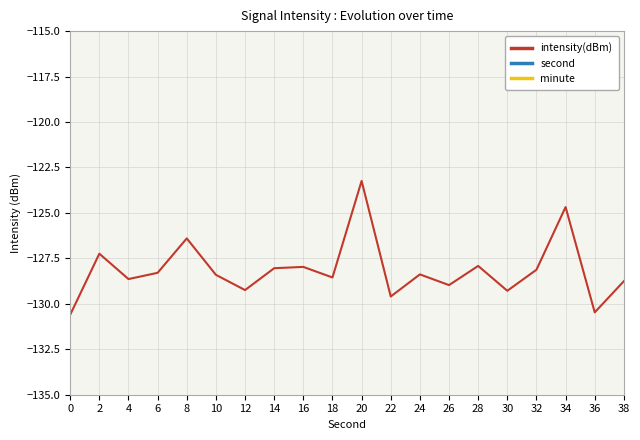

Reading left to right, extract all data points from this chart.

intensity(dBm): -130.6	-127.2	-128.6	-128.3	-126.4	-128.4	-129.2	-128.0	-128.0	-128.6	-123.2	-129.6	-128.4	-129.0	-127.9	-129.3	-128.1	-124.7	-130.5	-128.8
second: 0.0	2.0	4.0	6.0	8.0	10.0	12.0	14.0	16.0	18.0	20.0	22.0	24.0	26.0	28.0	30.0	32.0	34.0	36.0	38.0
minute: 0.0	0.0	0.0	0.0	0.0	0.0	0.0	0.0	0.0	0.0	0.0	0.0	0.0	0.0	0.0	0.0	0.0	0.0	0.0	0.0